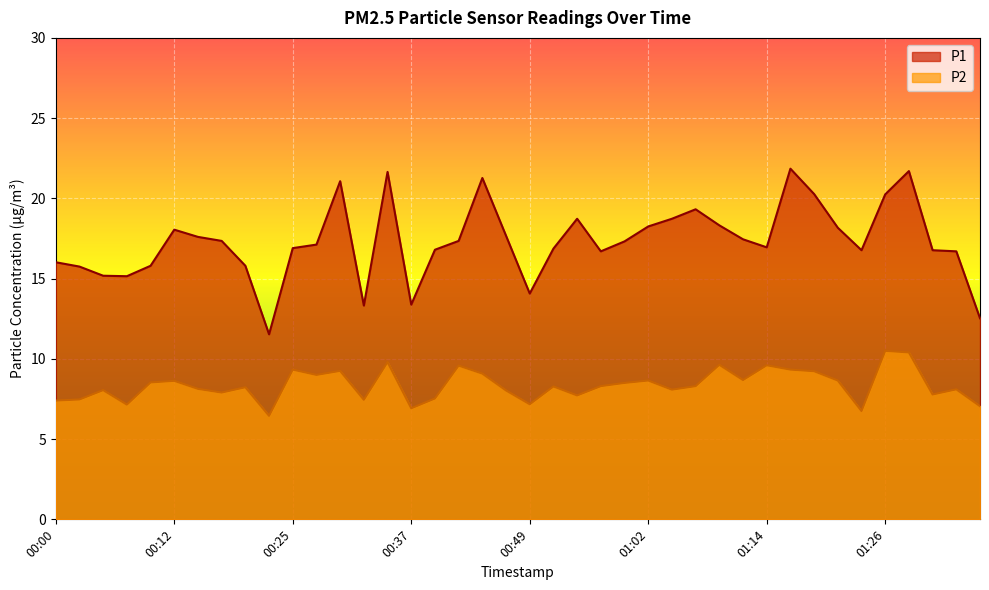

What are all the series names shown in the legend?

P1, P2